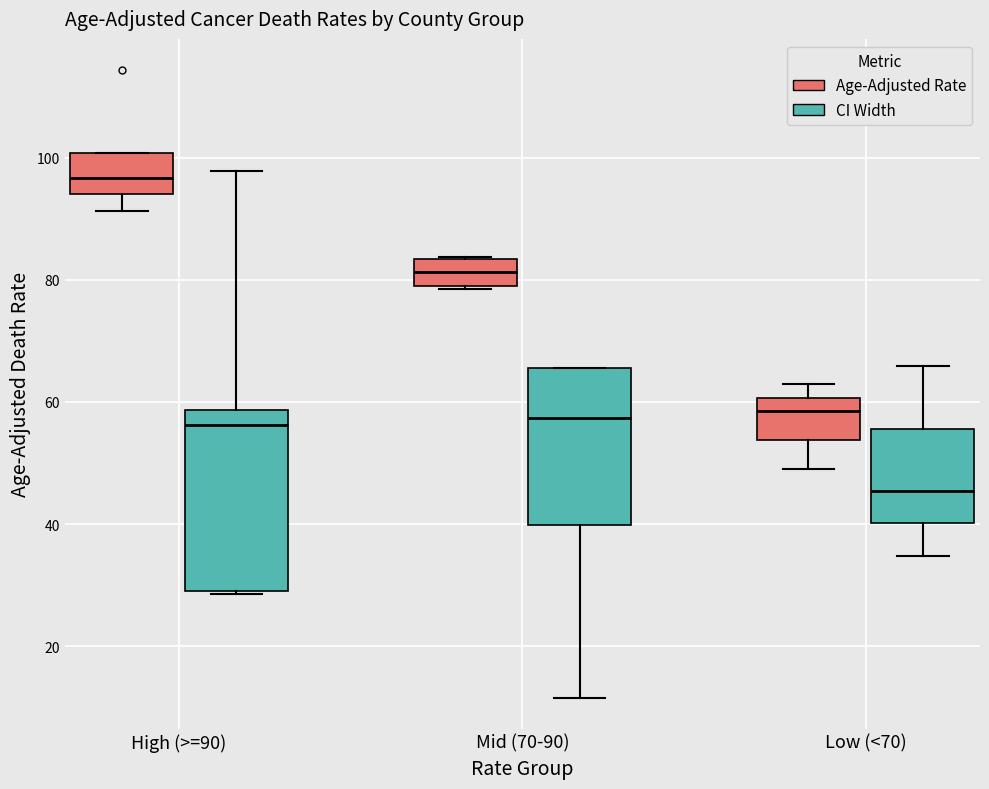

Where does the median line of the box for High (>=90) (Age-Adjusted Rate) sit on the y-axis? The values are not printed on the chart, so give them approximately, as read against the axis.

96